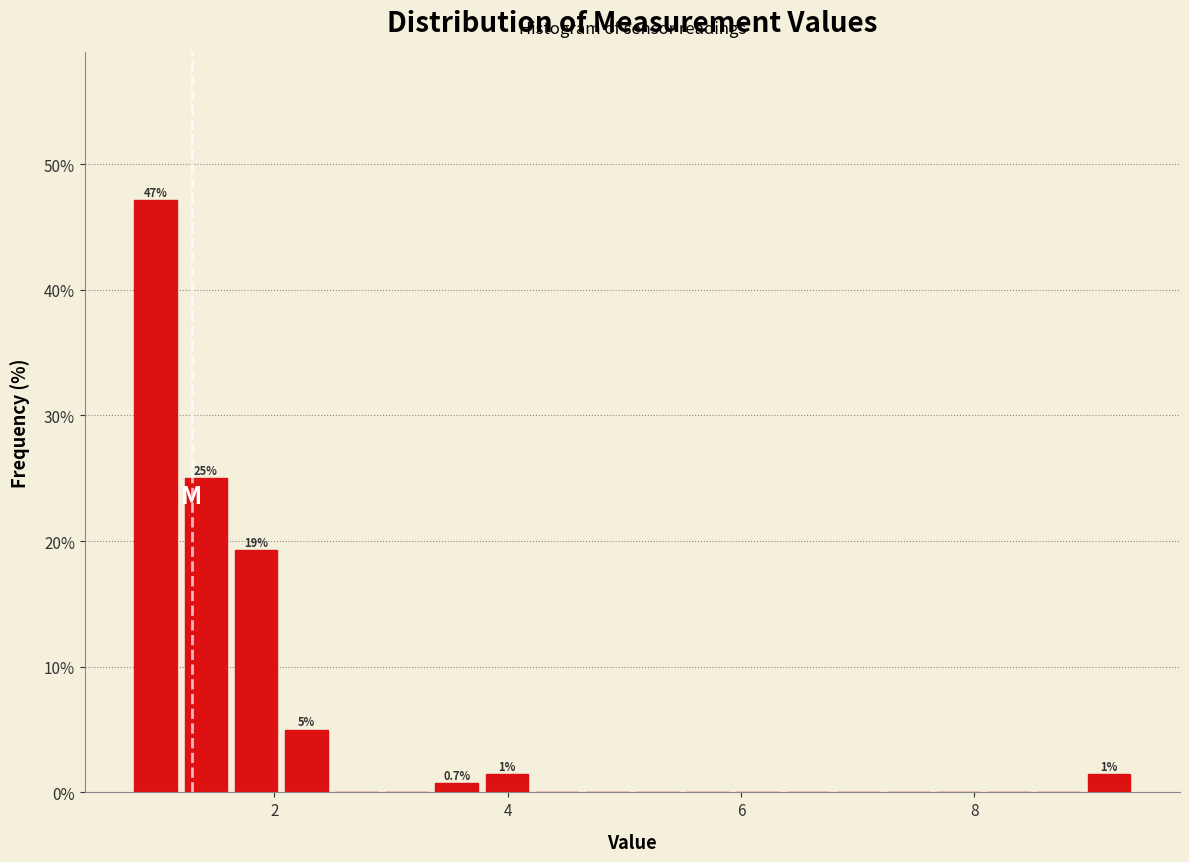

Around what value on the x-axis is the tallest bar? Give the approximate position of its centre, as read against the axis.

1.0